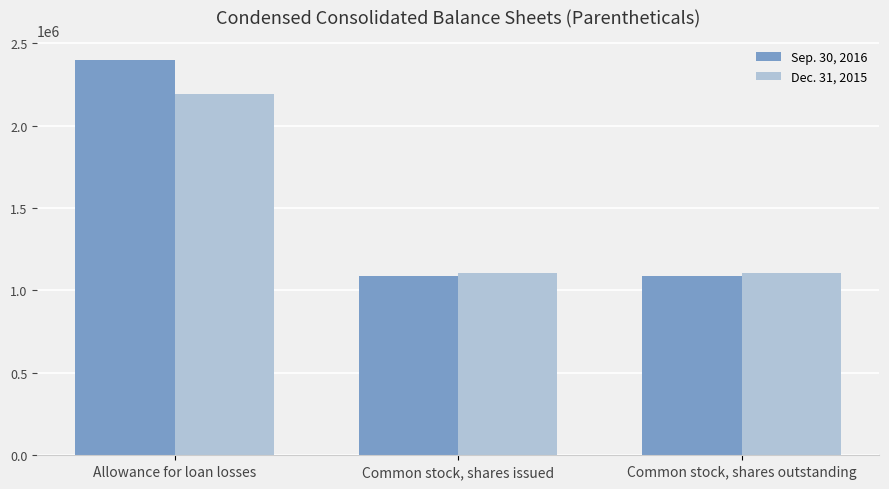

True or false: Sep. 30, 2016 has a value of 743874 at Common stock, shares issued.

False